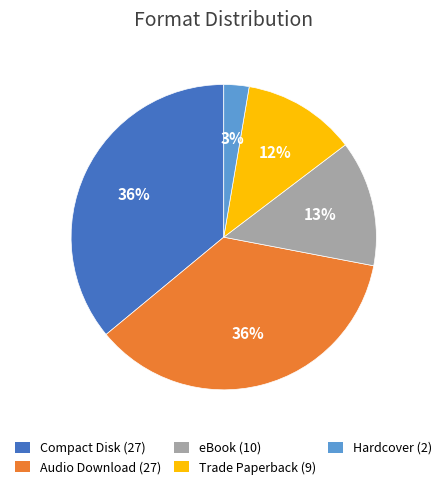

Count the number of slices in the pie.

5